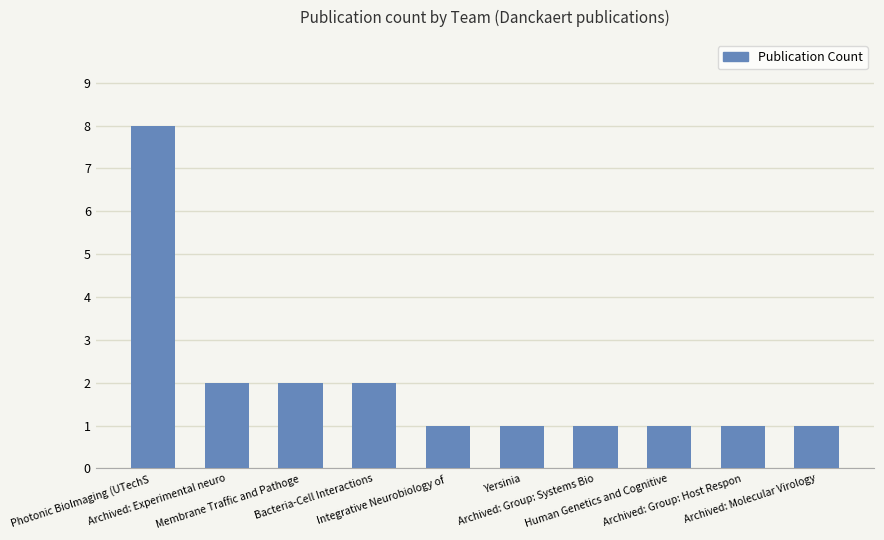

What is the sum of all values?

20